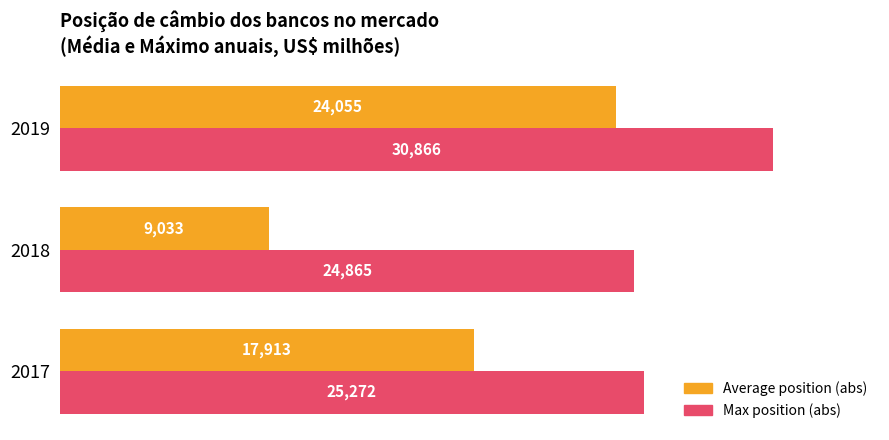

At which category is the sum across all series the highest?

2019